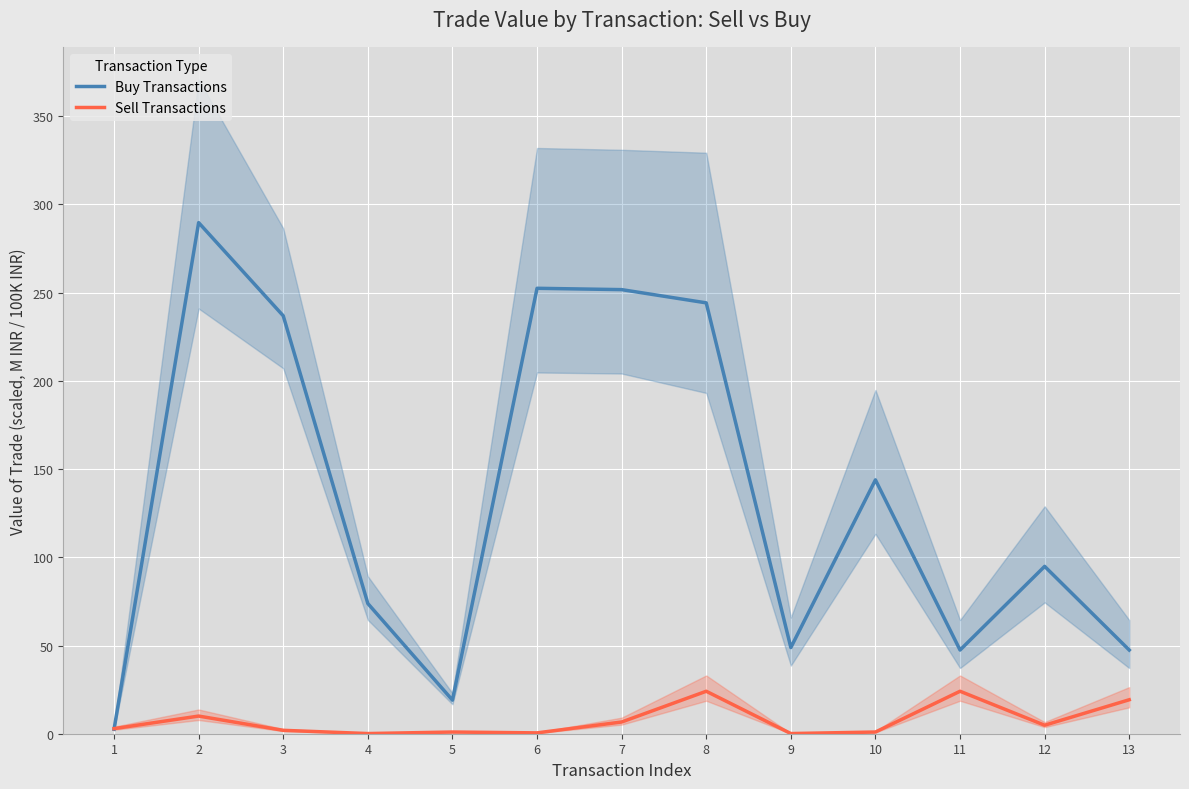

True or false: Buy Transactions has a value of 73.8 at 4.

True